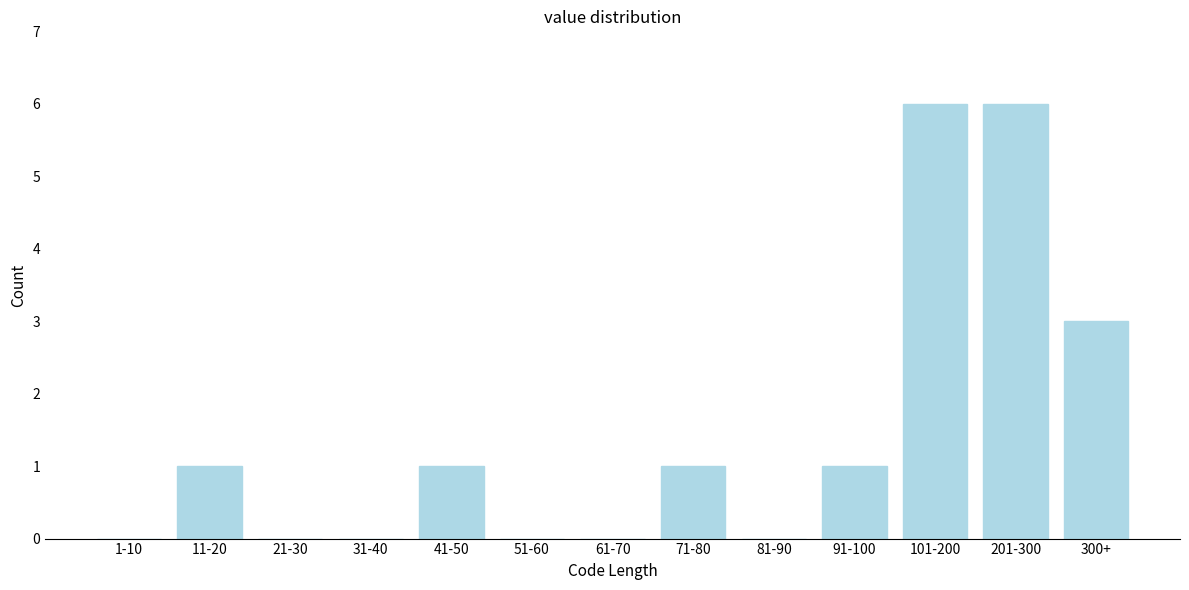

Reading right to left, transcribe all the data shown in this chart.

300+=3	201-300=6	101-200=6	91-100=1	81-90=0	71-80=1	61-70=0	51-60=0	41-50=1	31-40=0	21-30=0	11-20=1	1-10=0